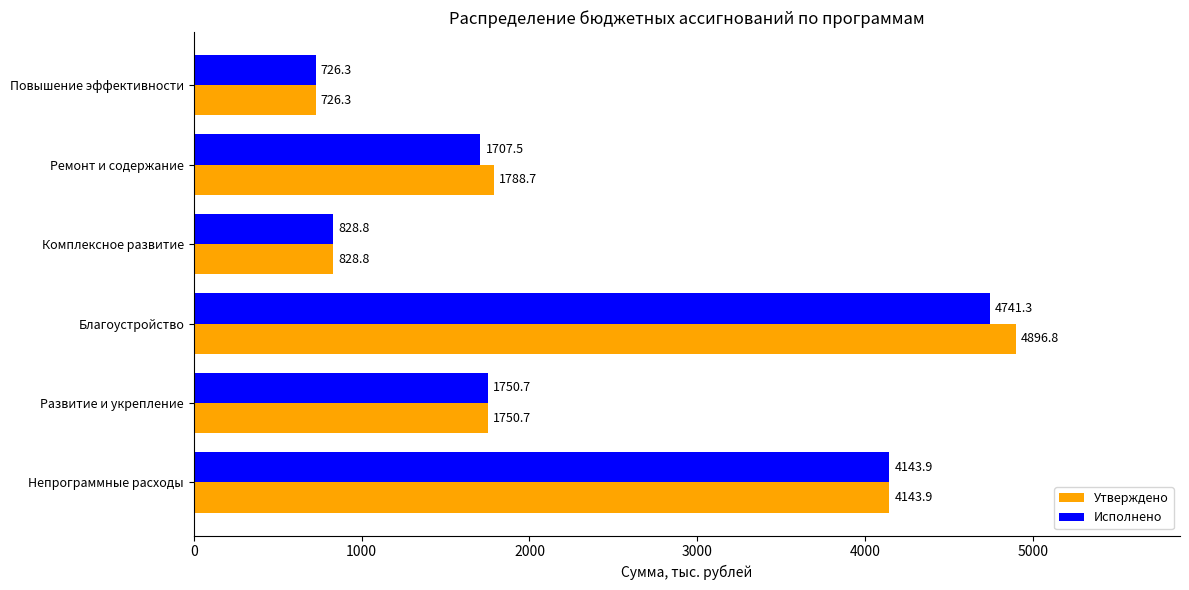

Is it true that Исполнено equals 5869.0 at Непрограммные расходы?

False